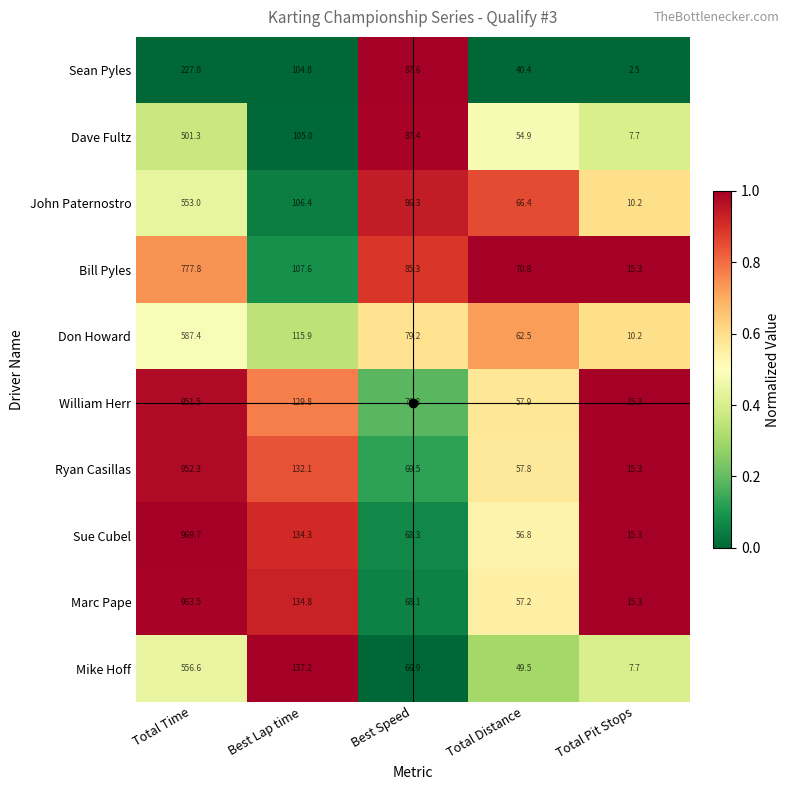

What is the total value across all series at Total Time?

7040.1